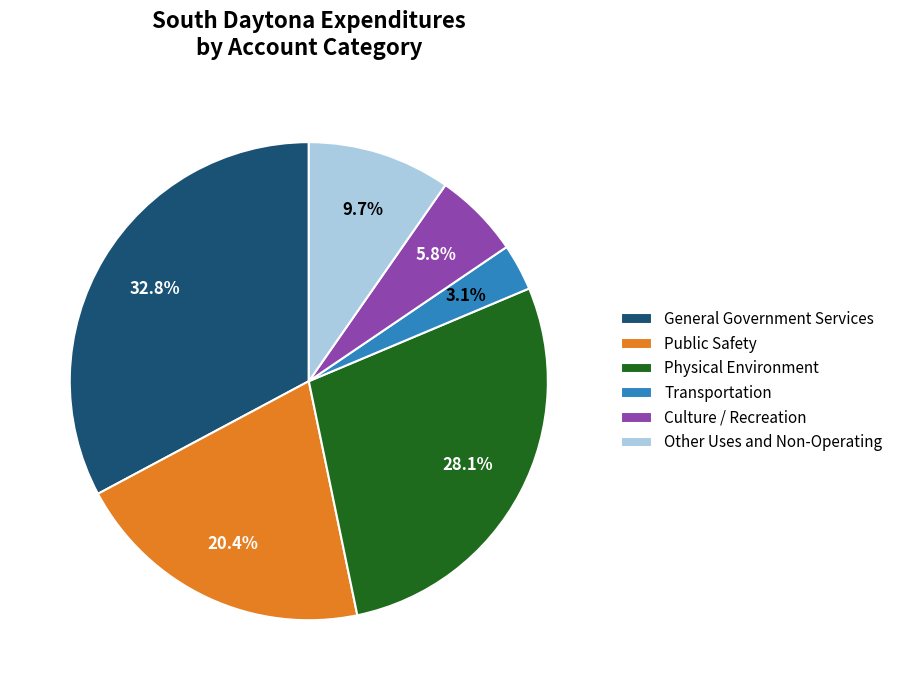

Which slice is the largest?

General Government Services